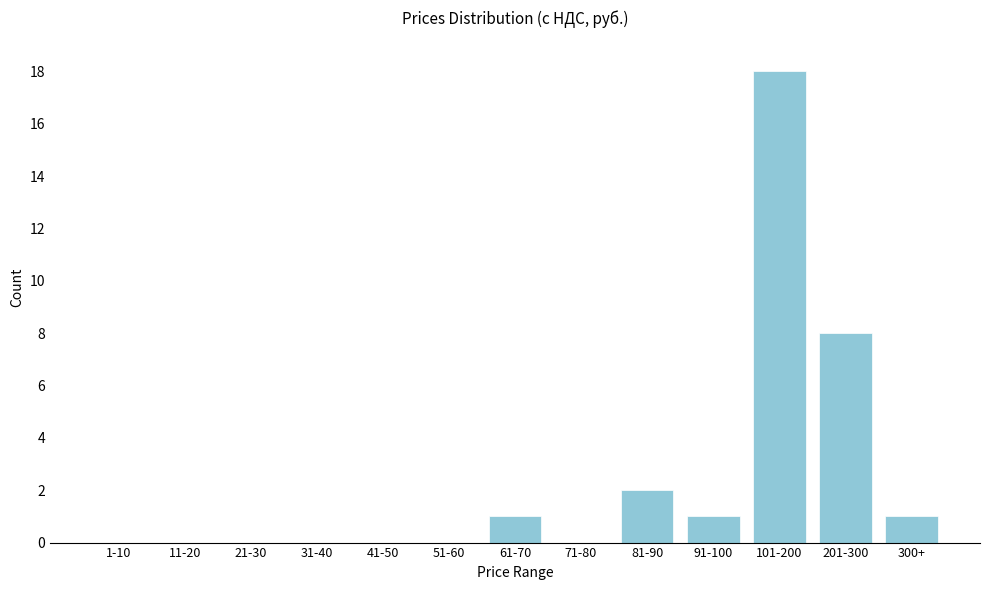

Reading left to right, what are all the values shown in this chart?

1-10=0	11-20=0	21-30=0	31-40=0	41-50=0	51-60=0	61-70=1	71-80=0	81-90=2	91-100=1	101-200=18	201-300=8	300+=1